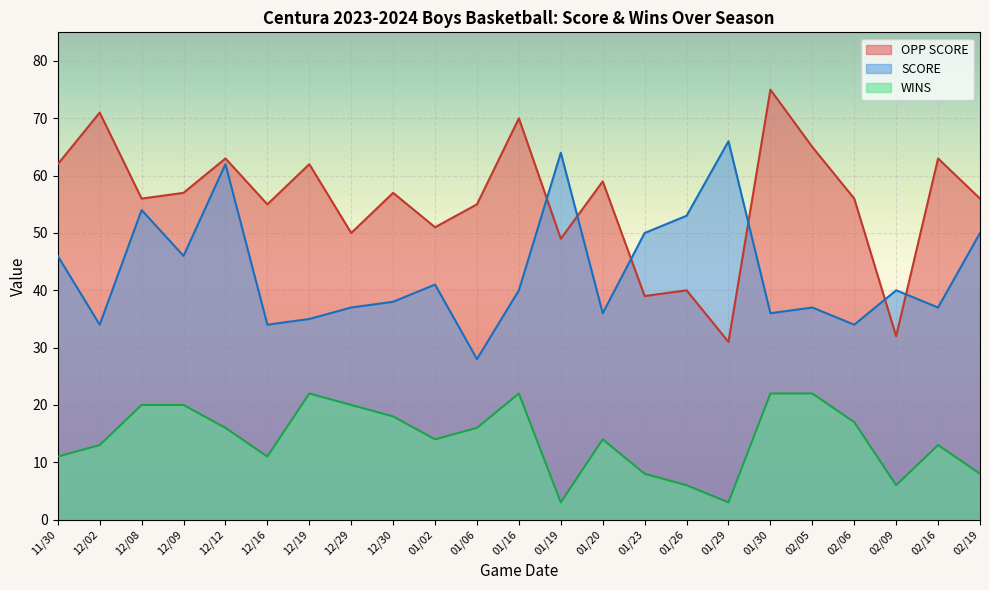

How many values in the WINS series are below 14?

10